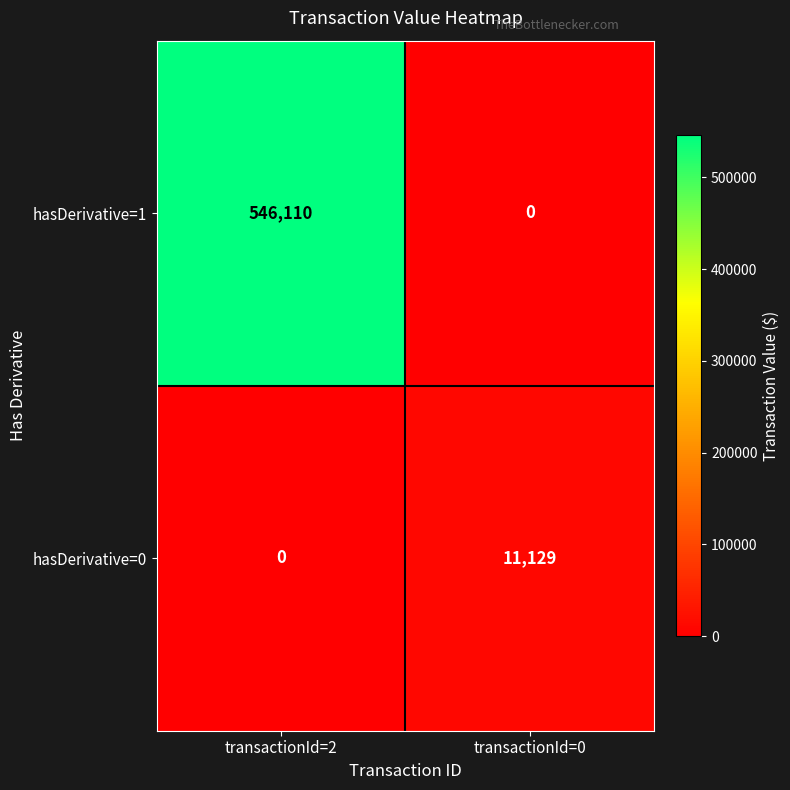

What is the approximate value of hasDerivative=0 at transactionId=0, to the nearest 10?

11130